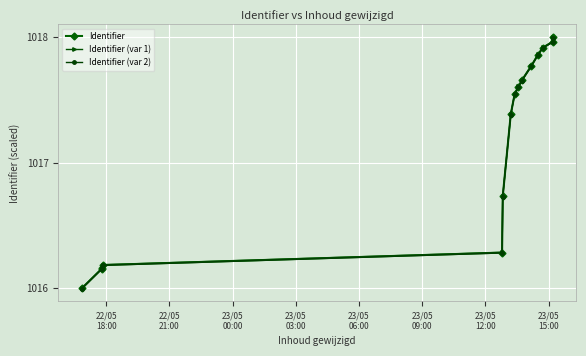

List the series in order of their overall mean, highest first.

Identifier (var 1), Identifier, Identifier (var 2)